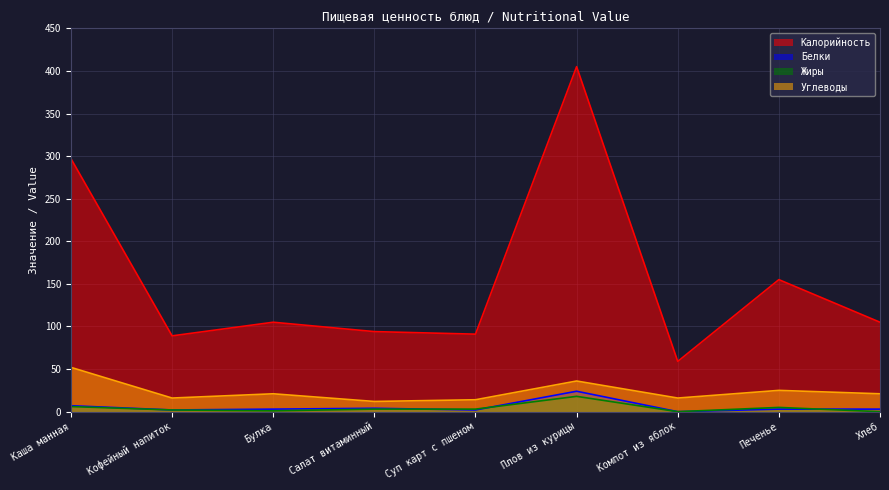

Where do Жиры and Белки first cross each other?

Салат витаминный and Суп карт с пшеном